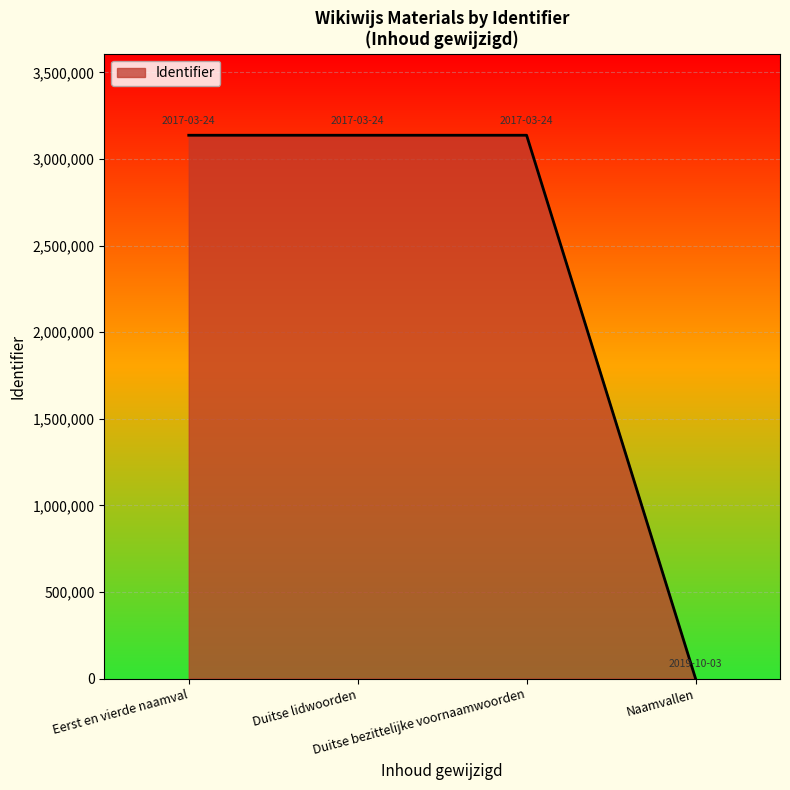

What is the difference between the maximum and minimum values?

3137155